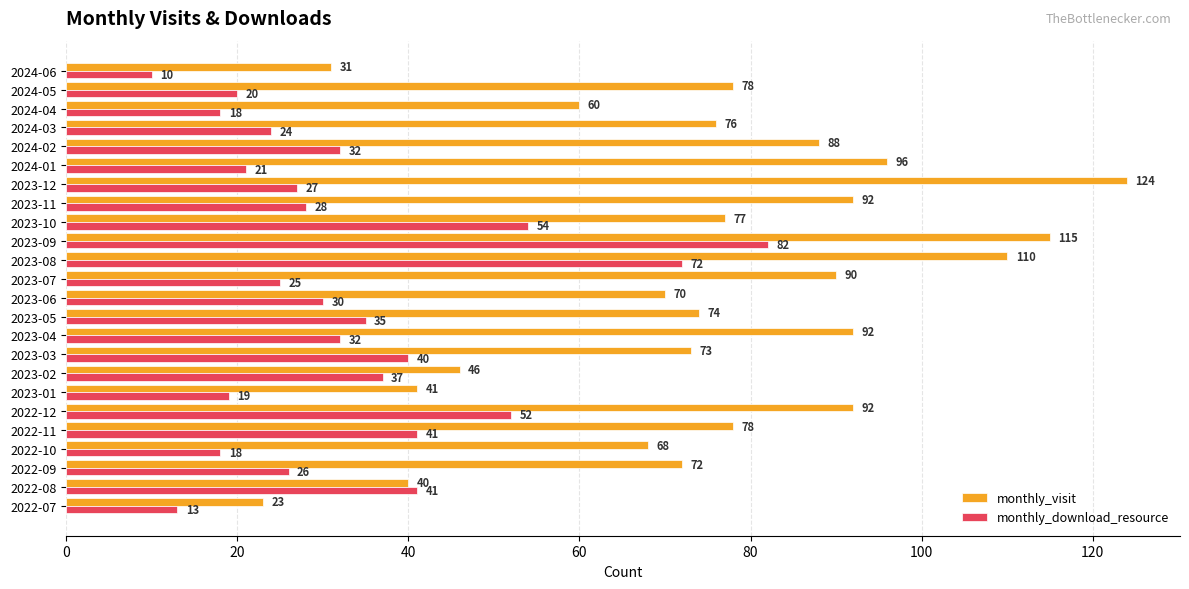

At how many categories does at least one series exceed 86?

9